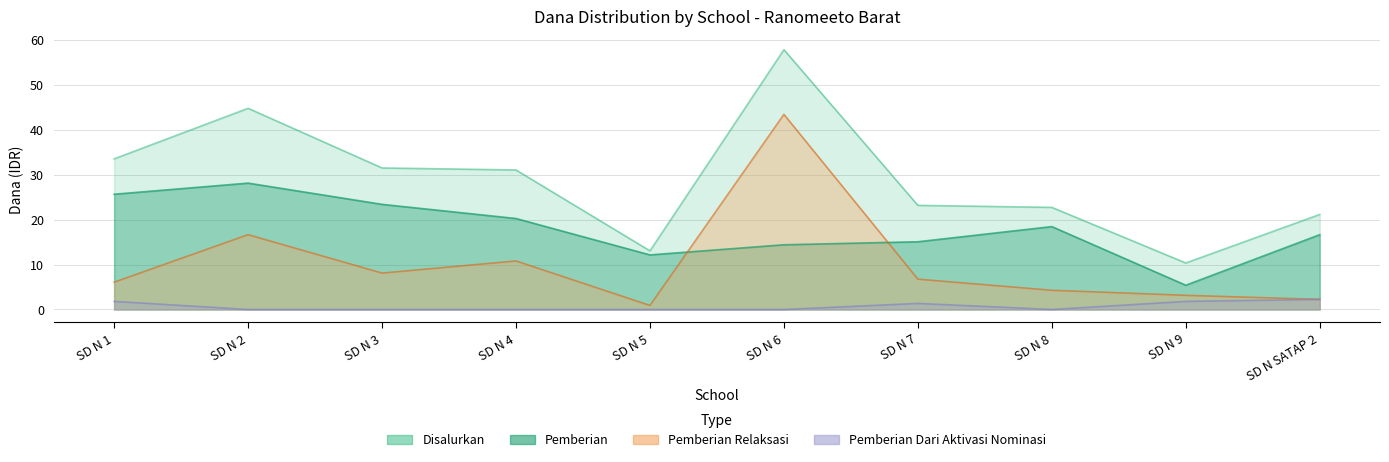

Where does the Disalurkan series first go above 31?

SD N 1